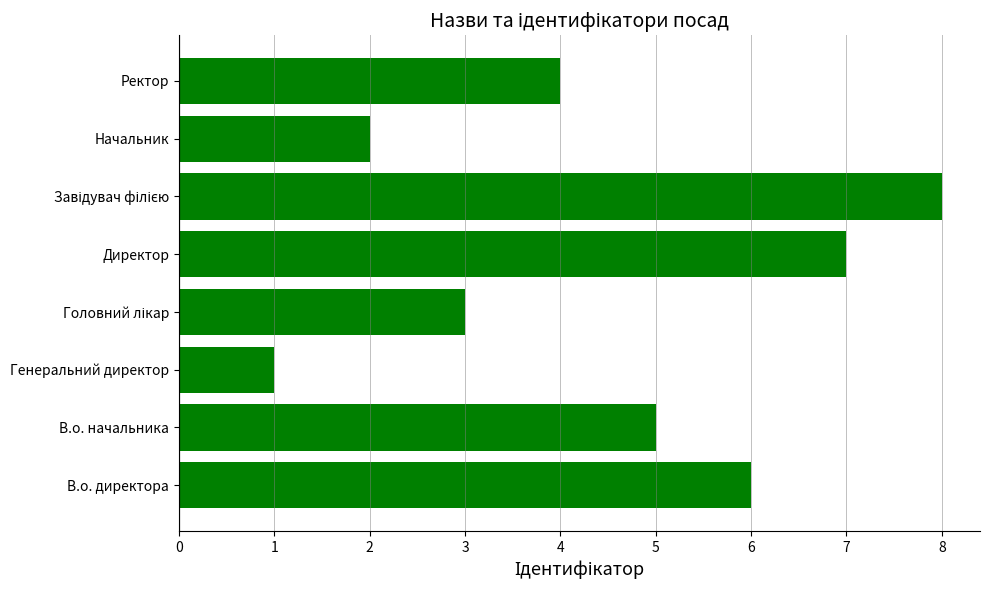

At which category does the chart reach its minimum across all series?

Генеральний директор